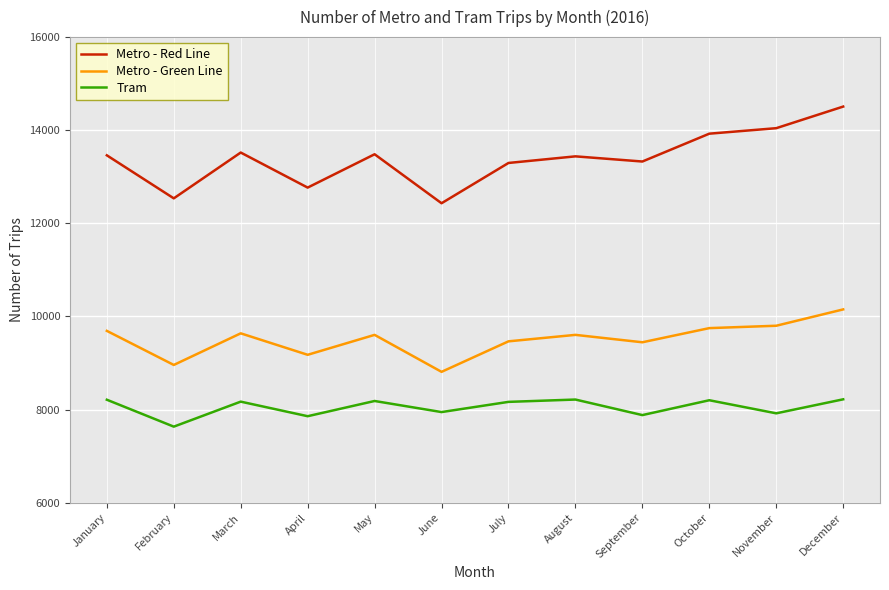

Is it true that Metro - Green Line equals 8959 at February?

True